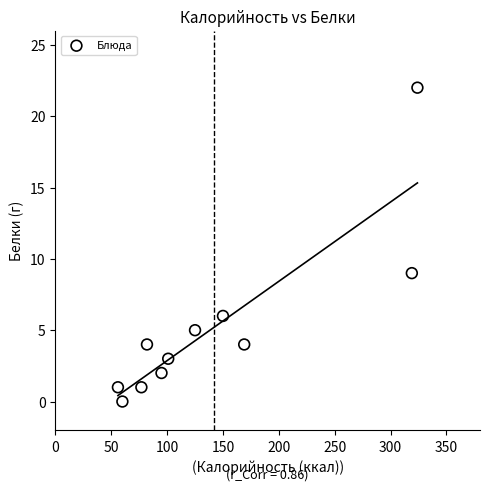

What is the range of X values (max minus min)?

268